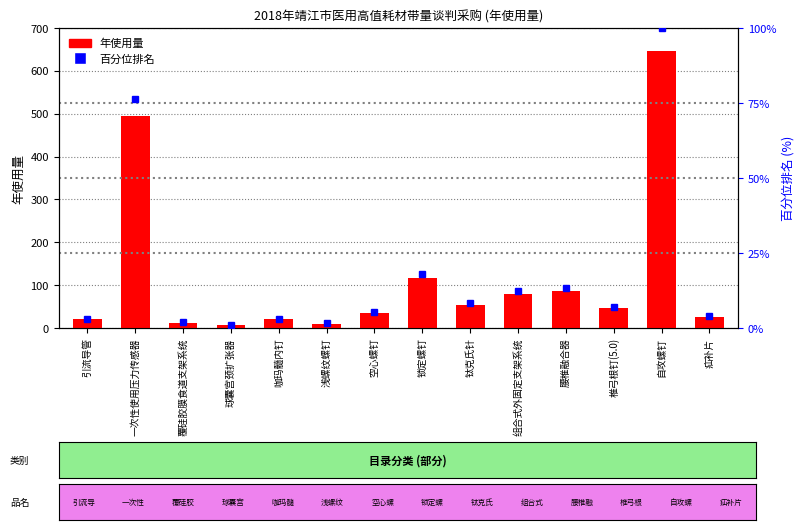

What are all the series names shown in the legend?

年使用量, 百分位排名